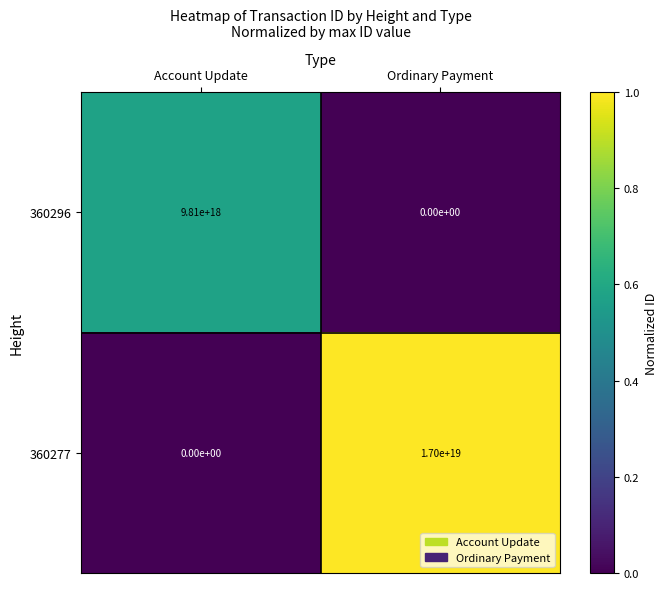

Which category has the highest value across all series?

Ordinary Payment